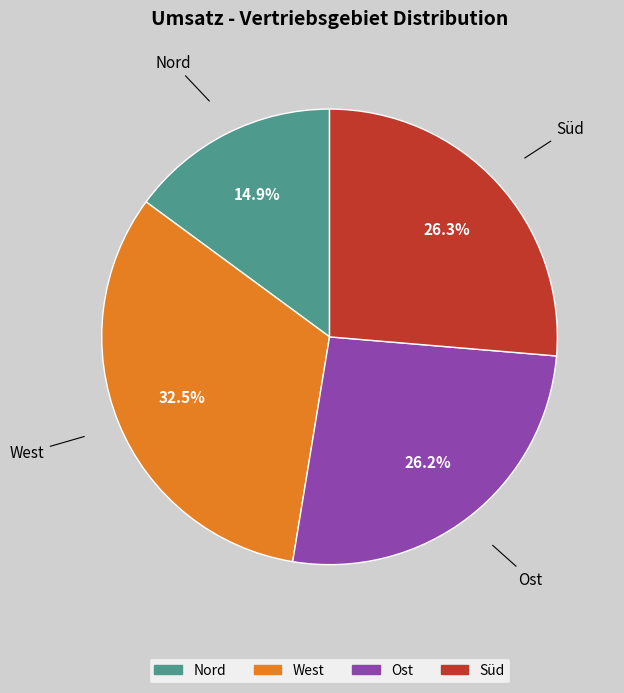

Which slice is the smallest?

Nord